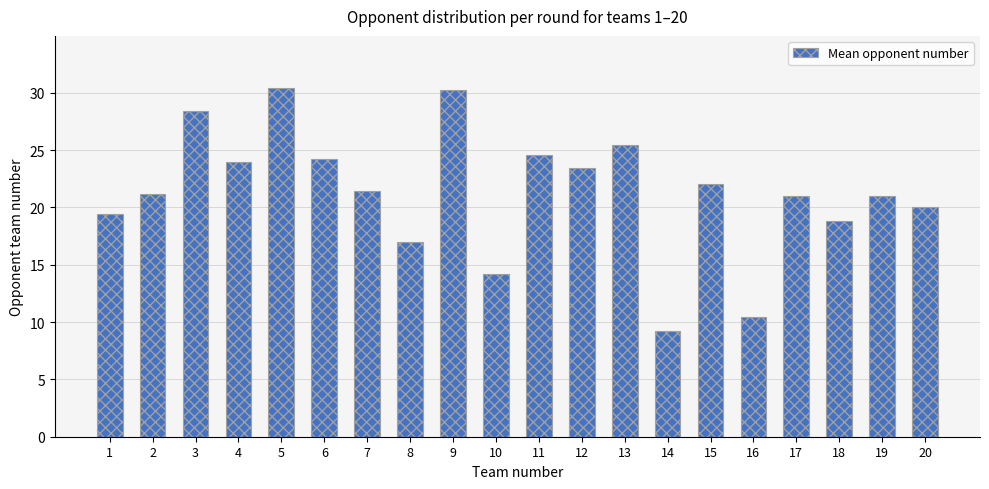

What is the average value?

21.3